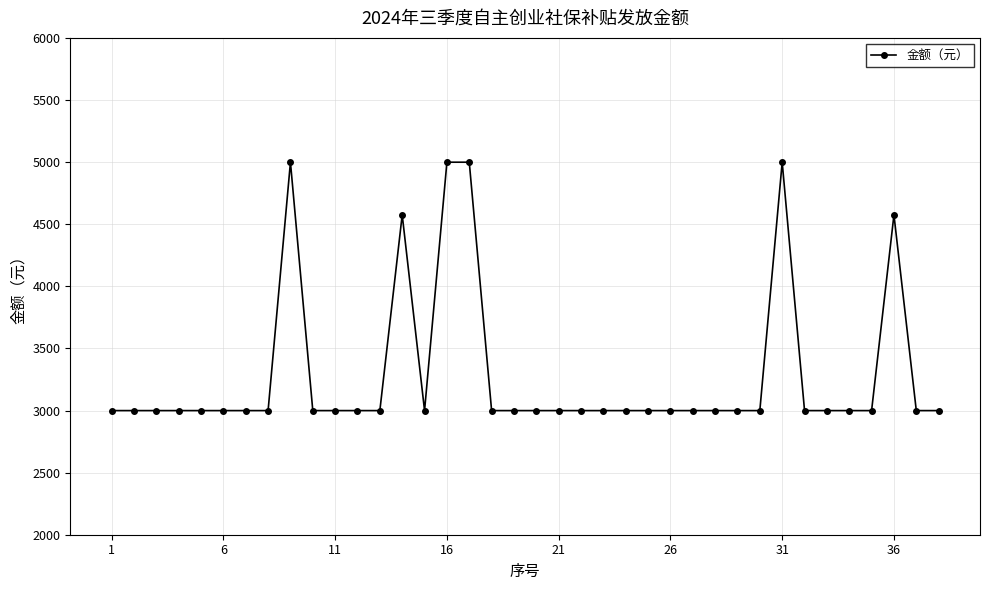

What is the maximum value shown in the chart?

4999.2